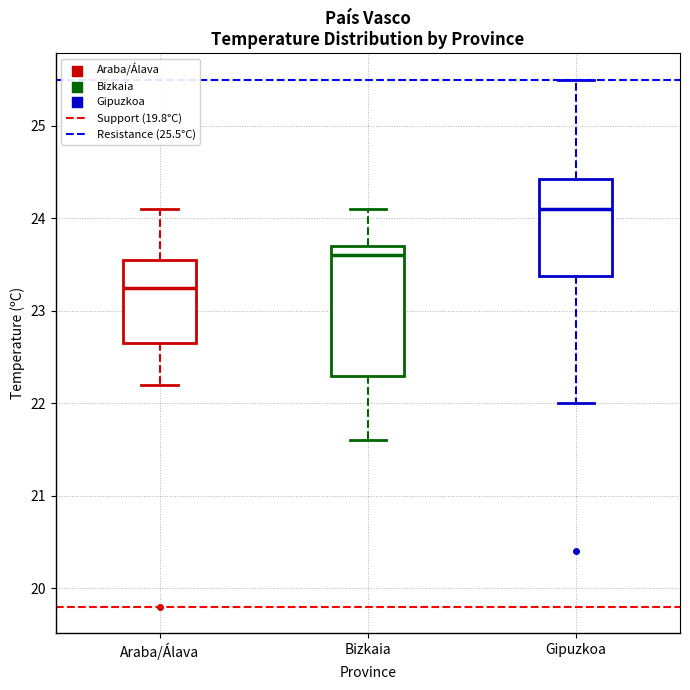

Reading left to right, read every box against the y-axis: the position of its median line, the range the box covers, and the ends of its whiskers. The values are not printed on the chart, so give them approximately, as read against the axis.

Araba/Álava: median 23.3, box 22.7 to 23.6, whiskers 22.2 to 24.1
Bizkaia: median 23.6, box 22.3 to 23.7, whiskers 21.6 to 24.1
Gipuzkoa: median 24.1, box 23.4 to 24.4, whiskers 22.0 to 25.5